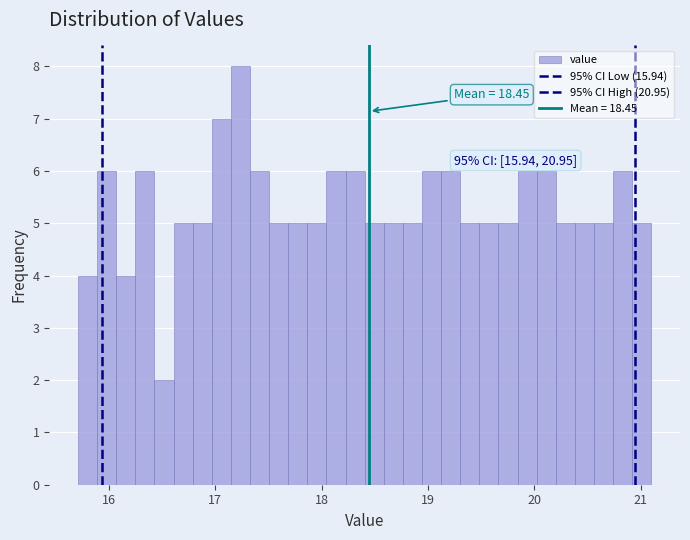

Around what value on the x-axis is the tallest bar? Give the approximate position of its centre, as read against the axis.

17.2